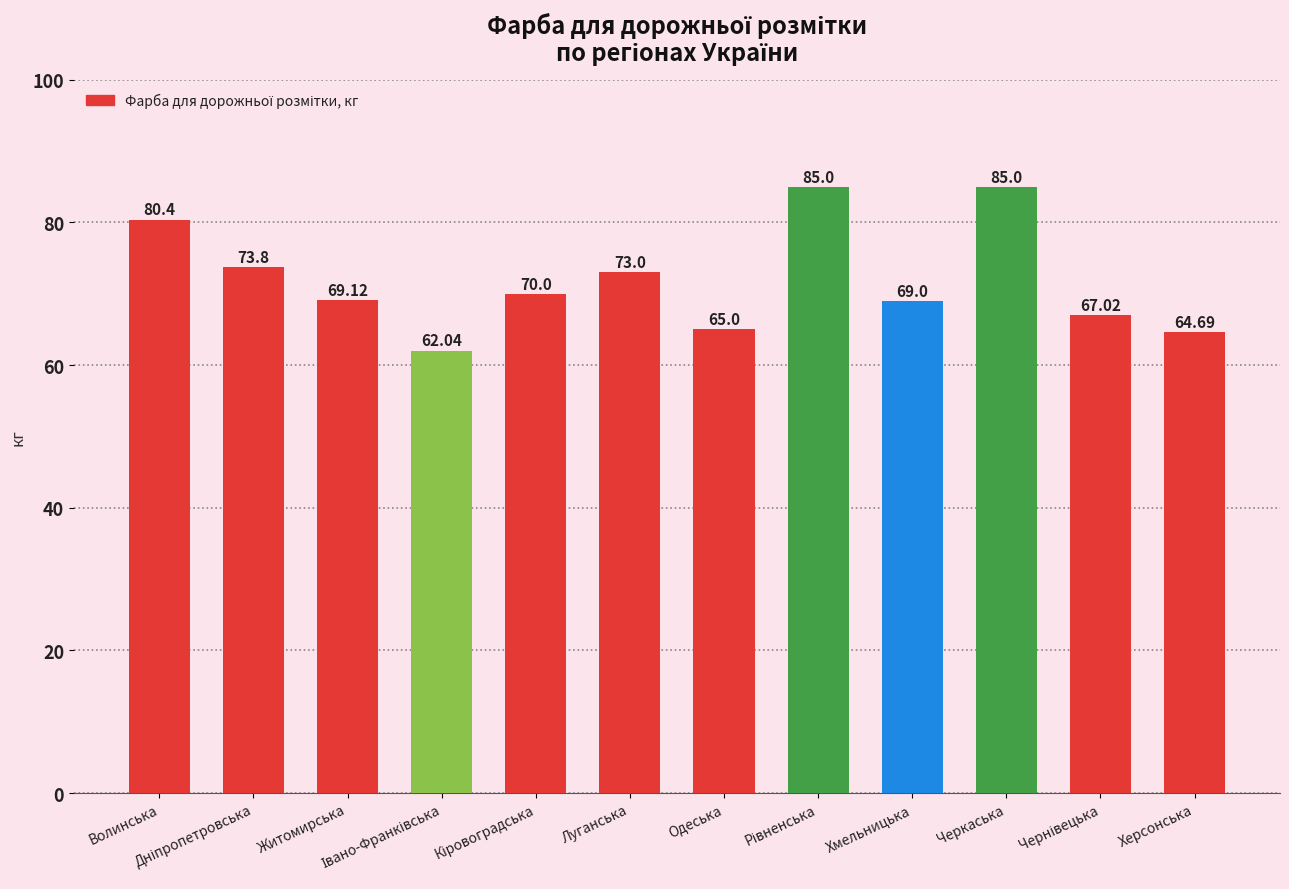

What is the change in value from Волинська to Черкаська?

+4.6